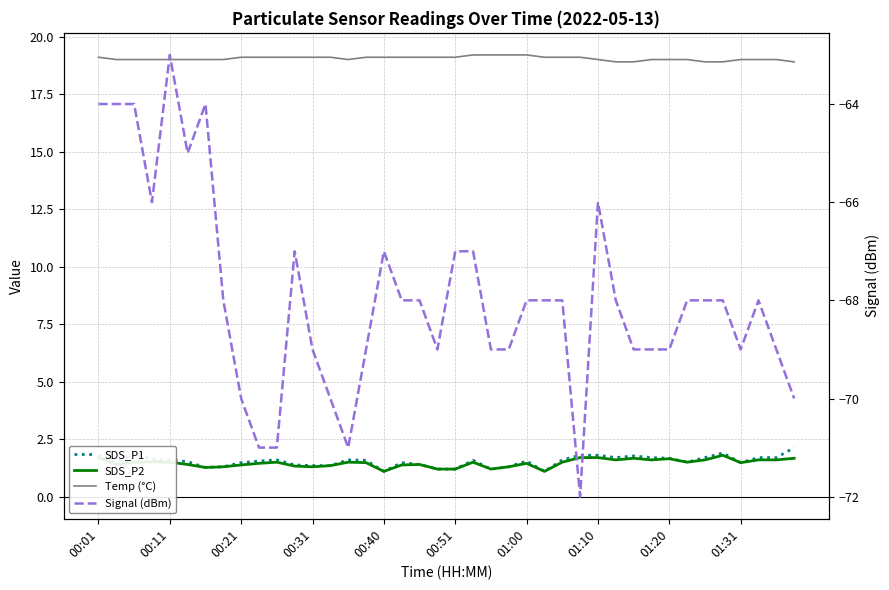

What is the approximate value of SDS_P2 at 00:01?

1.7